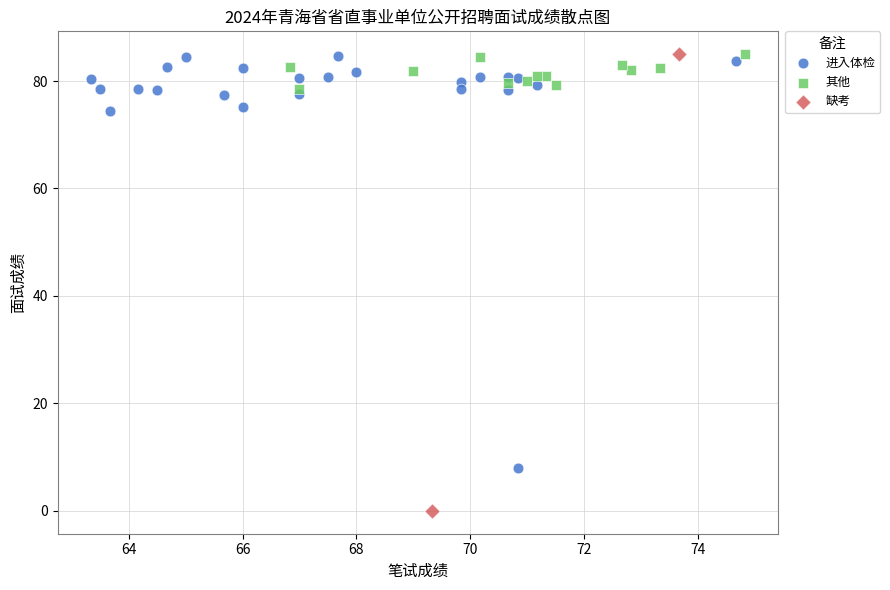

What are all the series names shown in the legend?

进入体检, 其他, 缺考